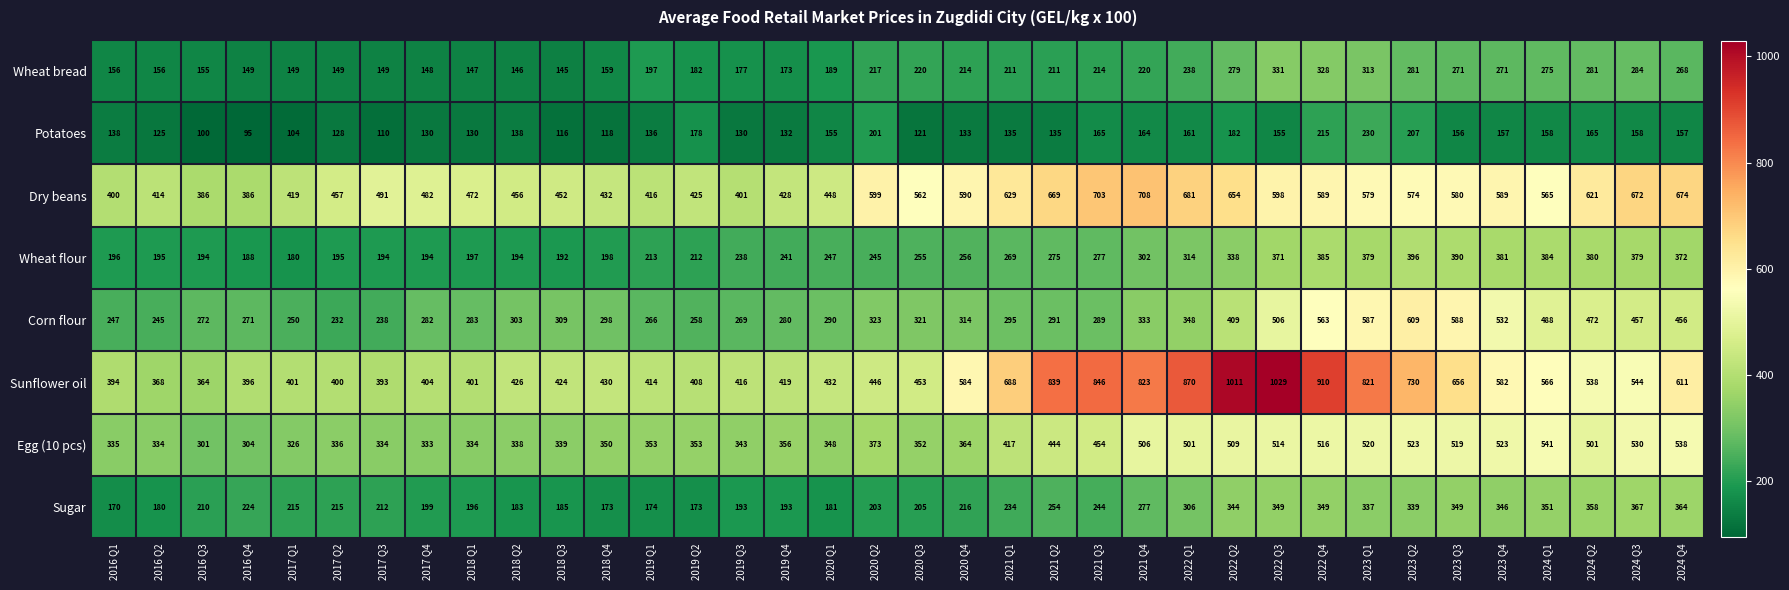

Which category has the lowest value across all series?

2016 Q4